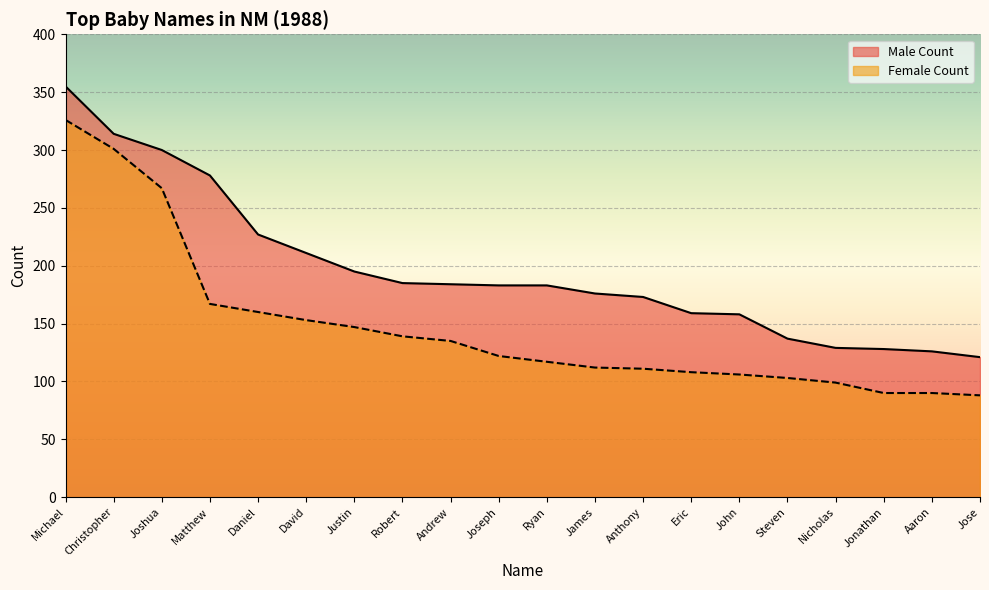

What is the spread (max minus min) of values at Christopher?

13